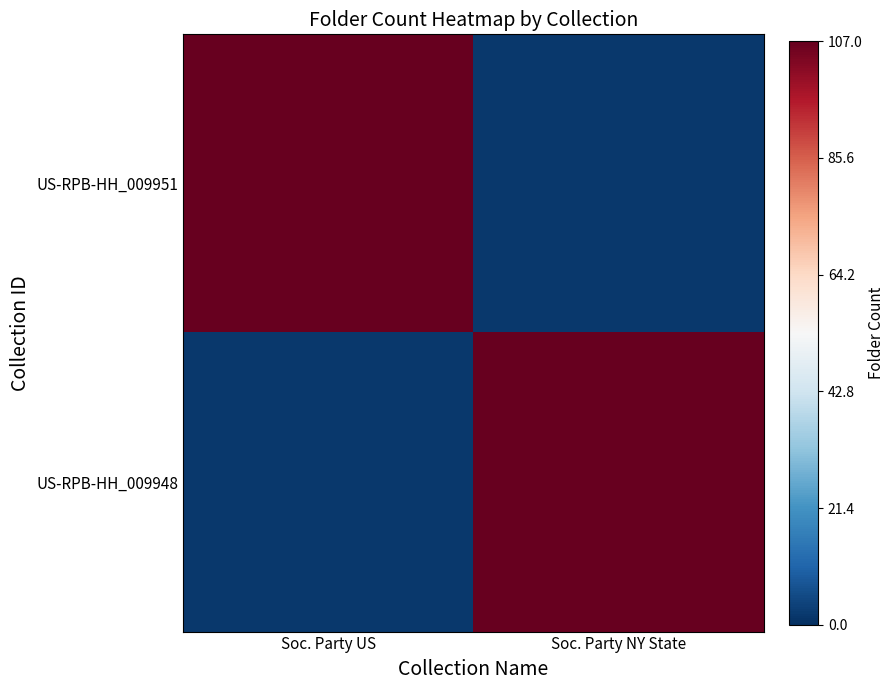

Which category has the highest value across all series?

Soc. Party US